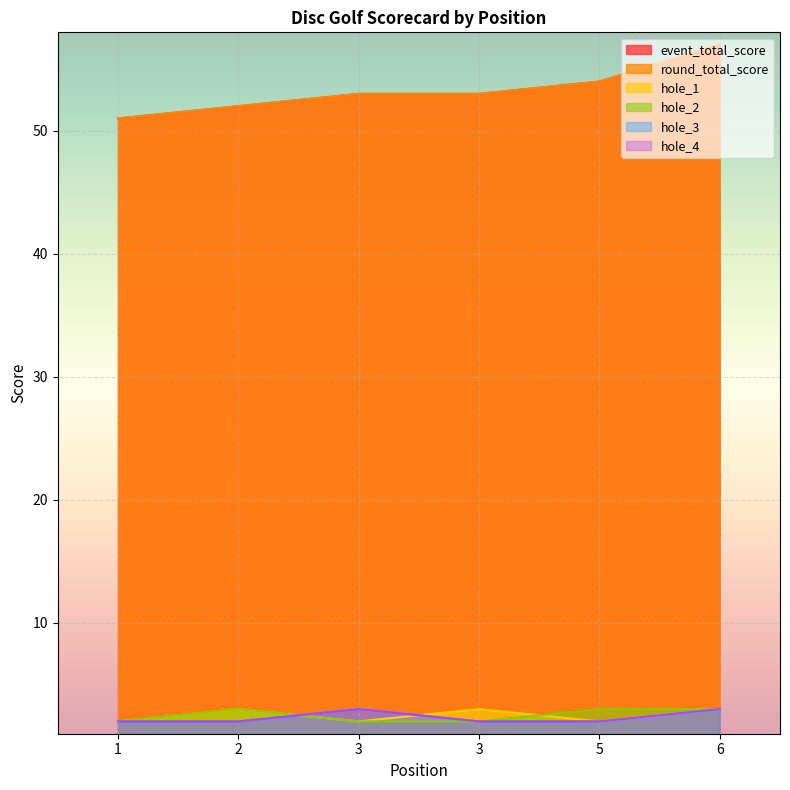

True or false: round_total_score and hole_2 cross at least once.

False